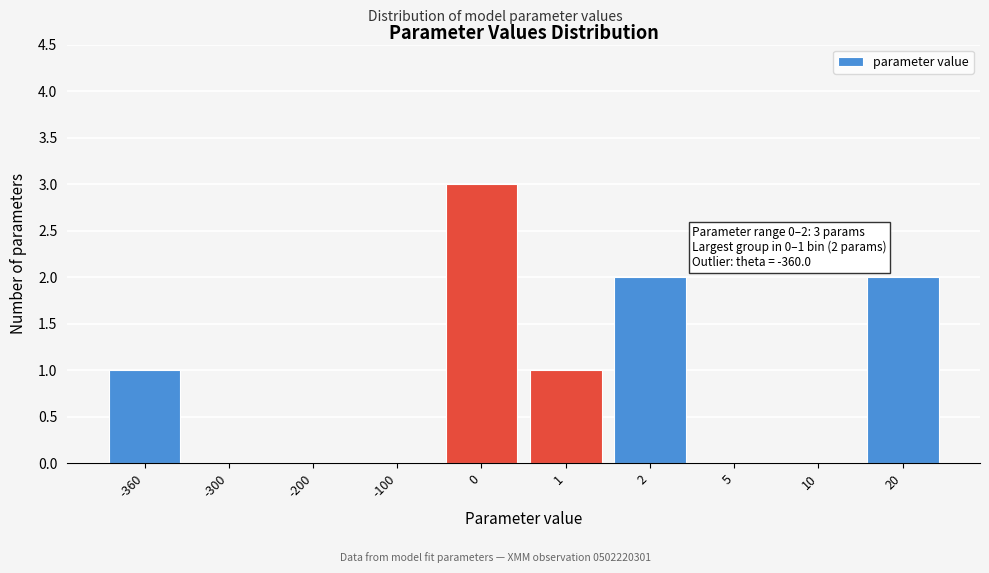

Reading right to left, list all the values displayed in this chart.

20=2	10=0	5=0	2=2	1=1	0=3	-100=0	-200=0	-300=0	-360=1